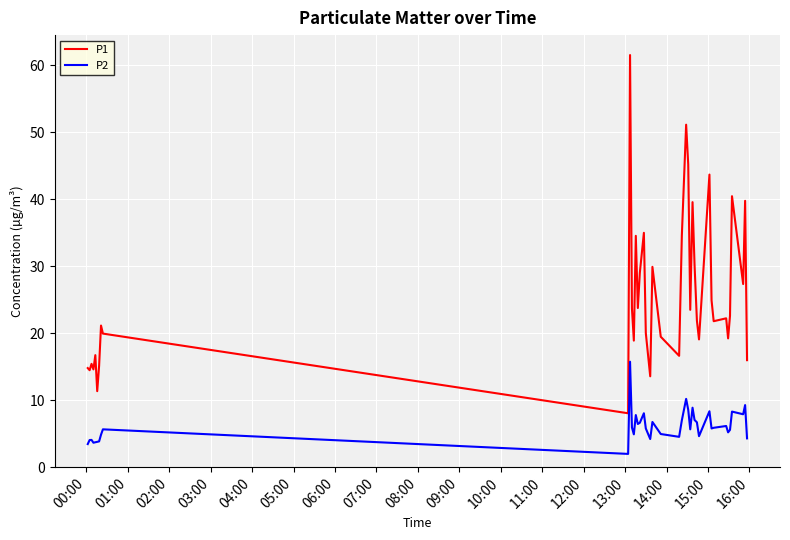

What is the maximum value for P2?

15.8